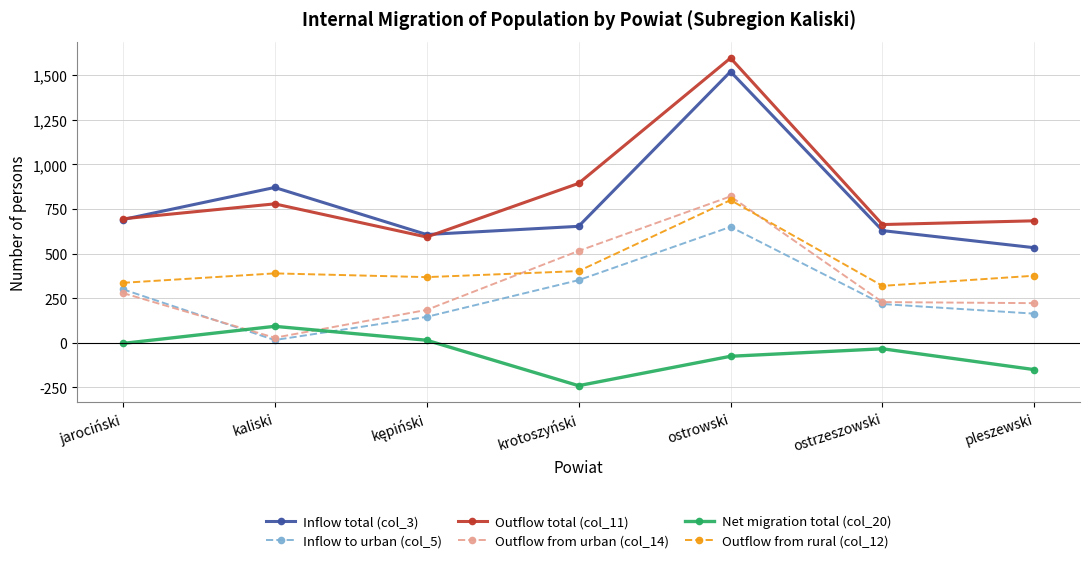

Which series ends up on top after the final intersection of Net migration total (col_20) and Inflow to urban (col_5)?

Inflow to urban (col_5)